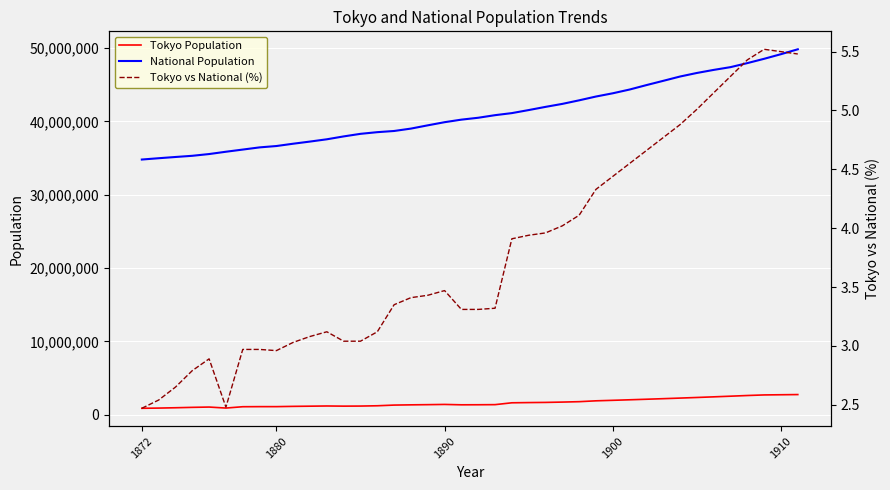

True or false: Tokyo vs National (%) and Tokyo Population intersect in this chart.

False